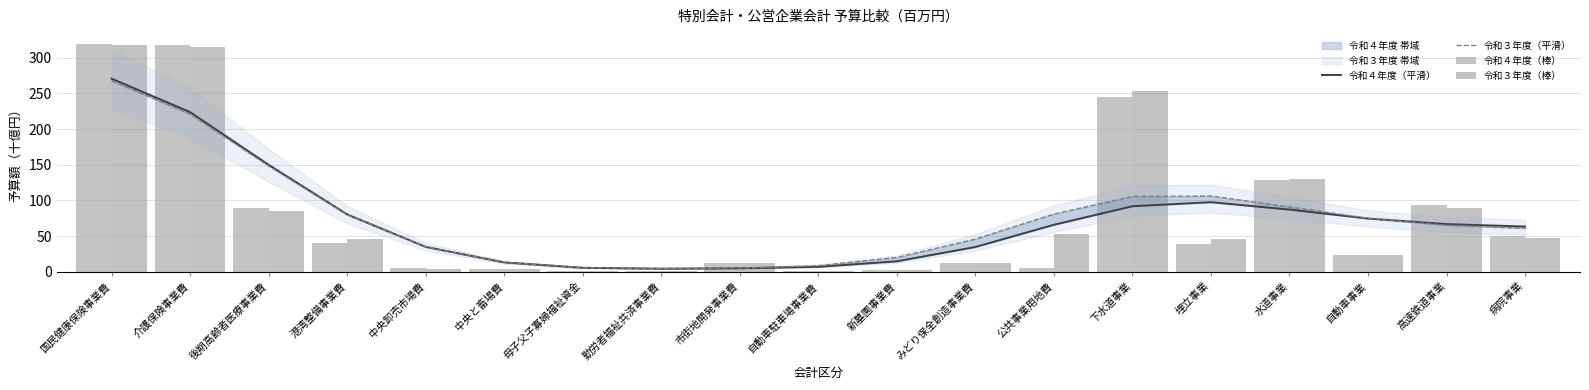

Which label corresponds to the largest value in the chart?

国民健康保険事業費